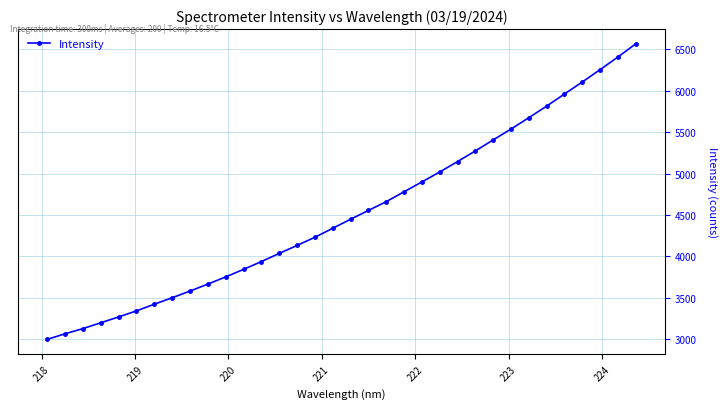

What is the sum of all values?

153943.0